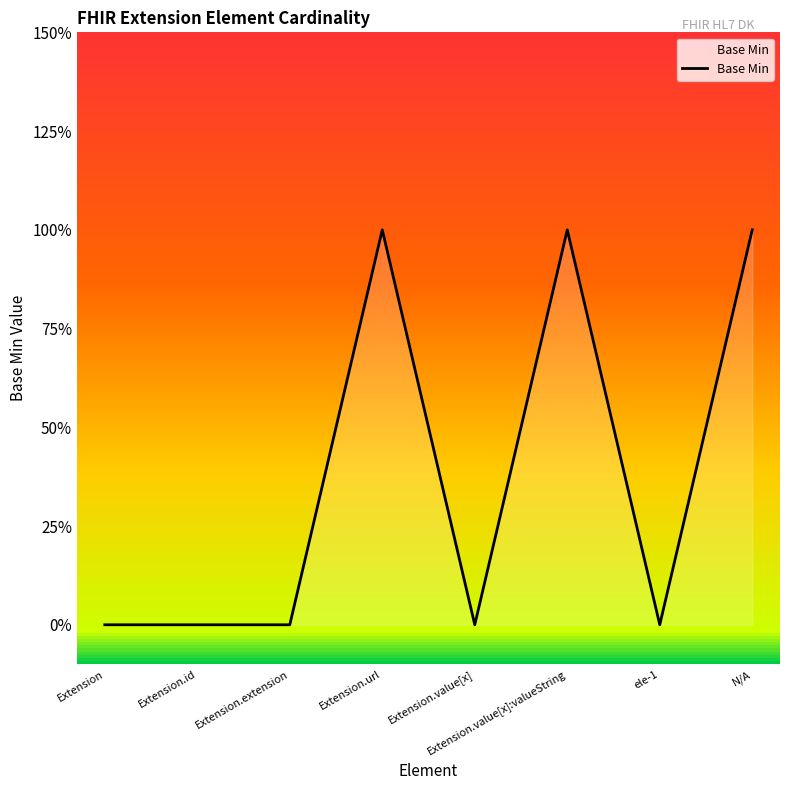

Reading left to right, extract all data points from this chart.

Extension=0	Extension.id=0	Extension.extension=0	Extension.url=1	Extension.value[x]=0	Extension.value[x]:valueString=1	ele-1=0	N/A=1